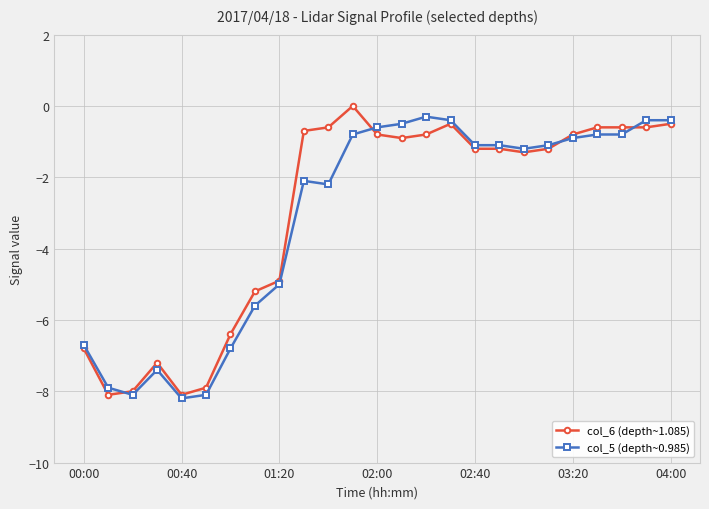

True or false: col_6 (depth~1.085) has more than 1 points higher than both neighbors.

True